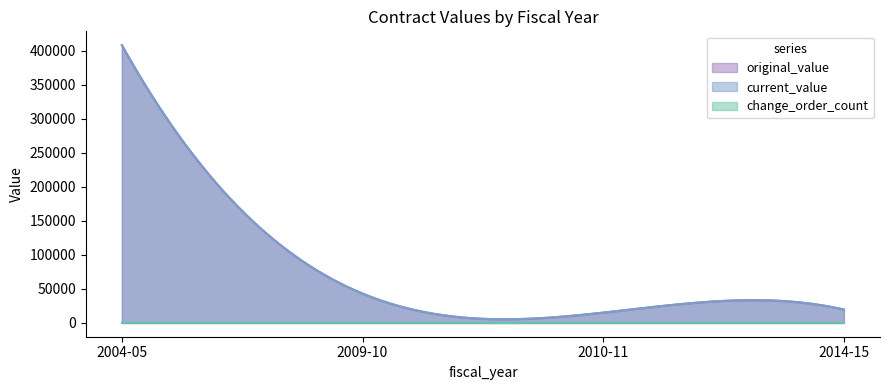

Between 2010-11 and 2009-10, which is larger?

2009-10